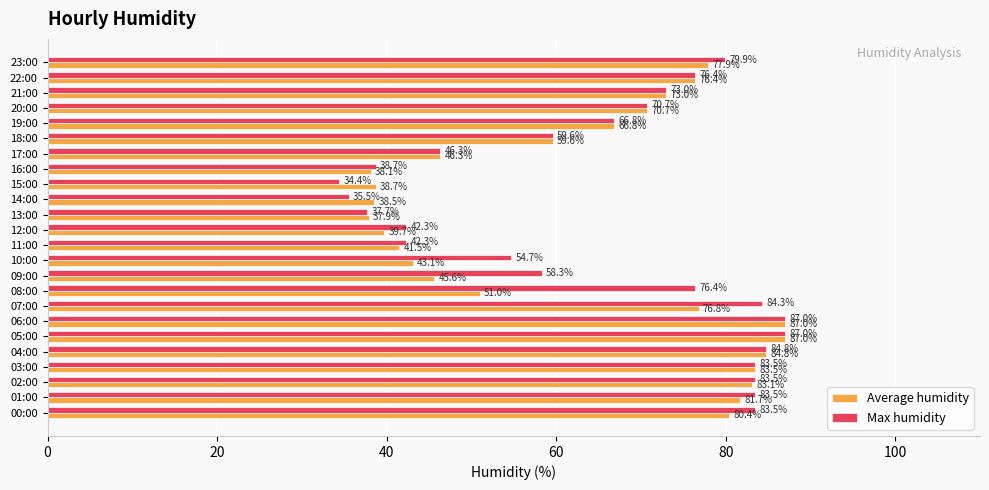

What is the highest value of the Average humidity series?

87.0